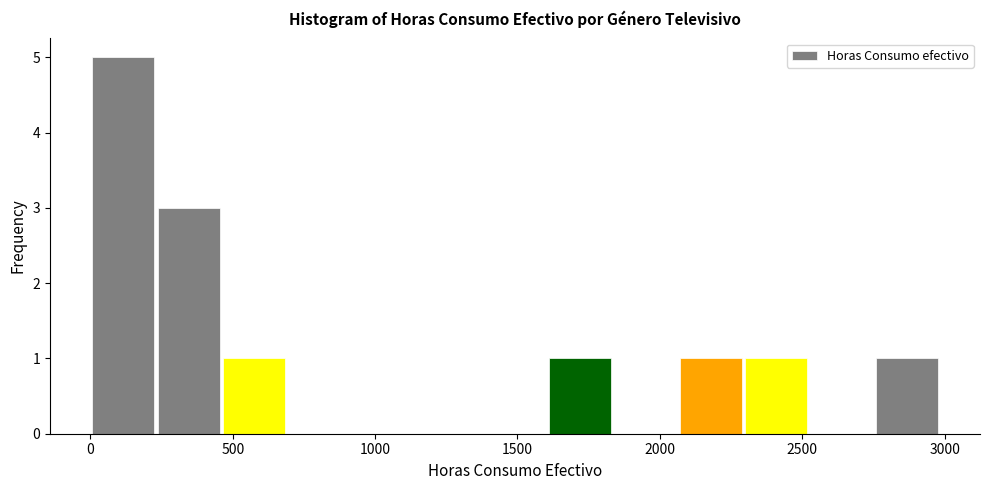

Which range on the x-axis has the tallest bar?

0 to 250